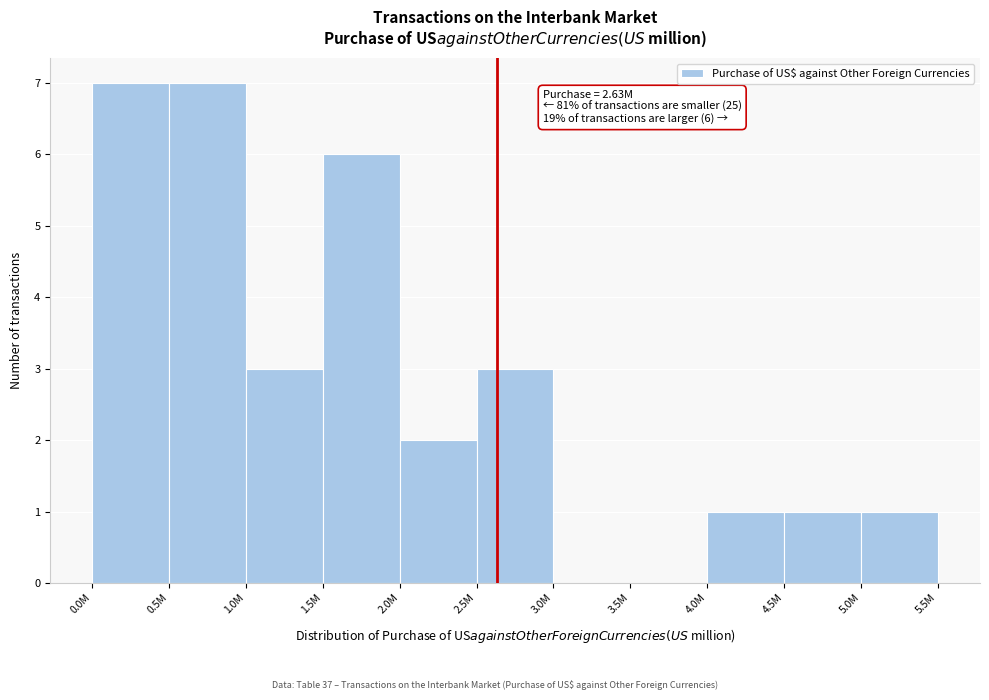

Reading left to right, list all the values displayed in this chart.

0.0M=7	0.5M=7	1.0M=3	1.5M=6	2.0M=2	2.5M=3	3.0M=0	3.5M=0	4.0M=1	4.5M=1	5.0M=1